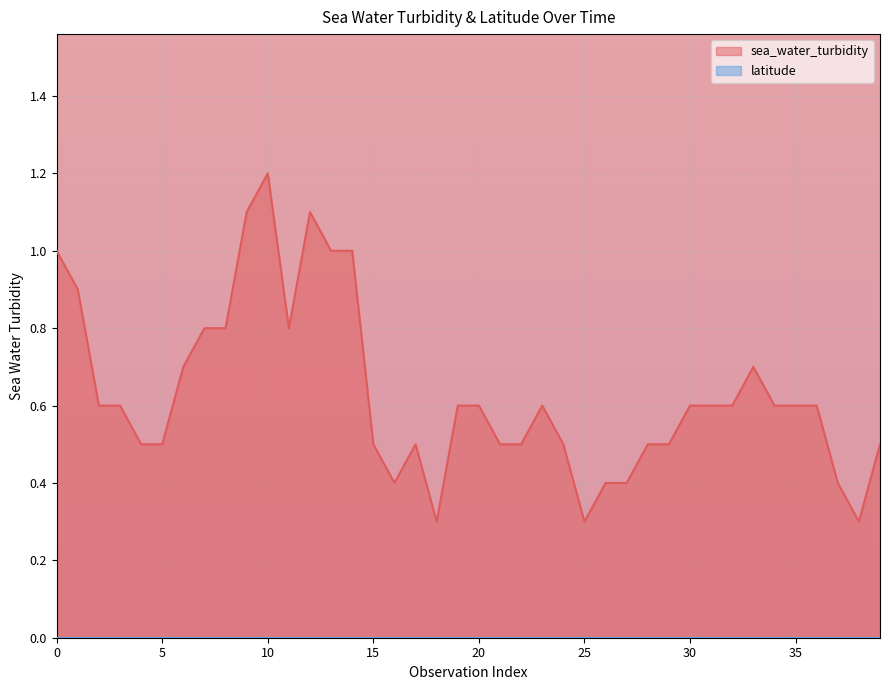

Which series has the largest range (max minus min)?

sea_water_turbidity